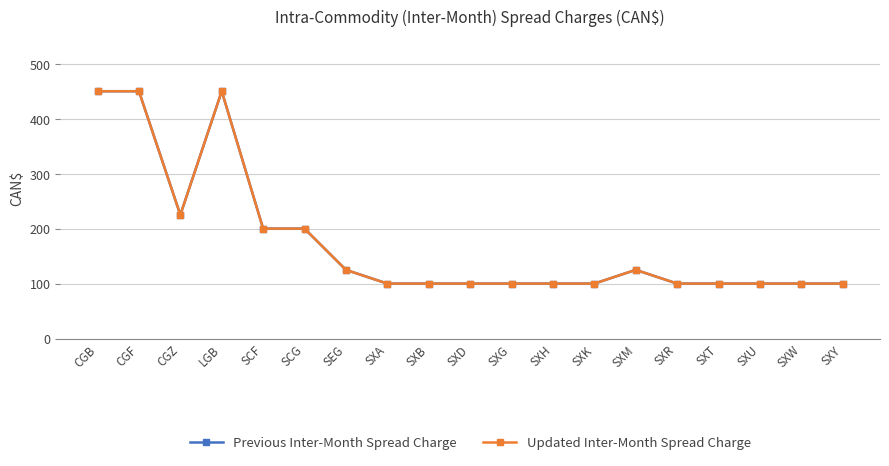

Does the chart have visible grid lines?

Yes